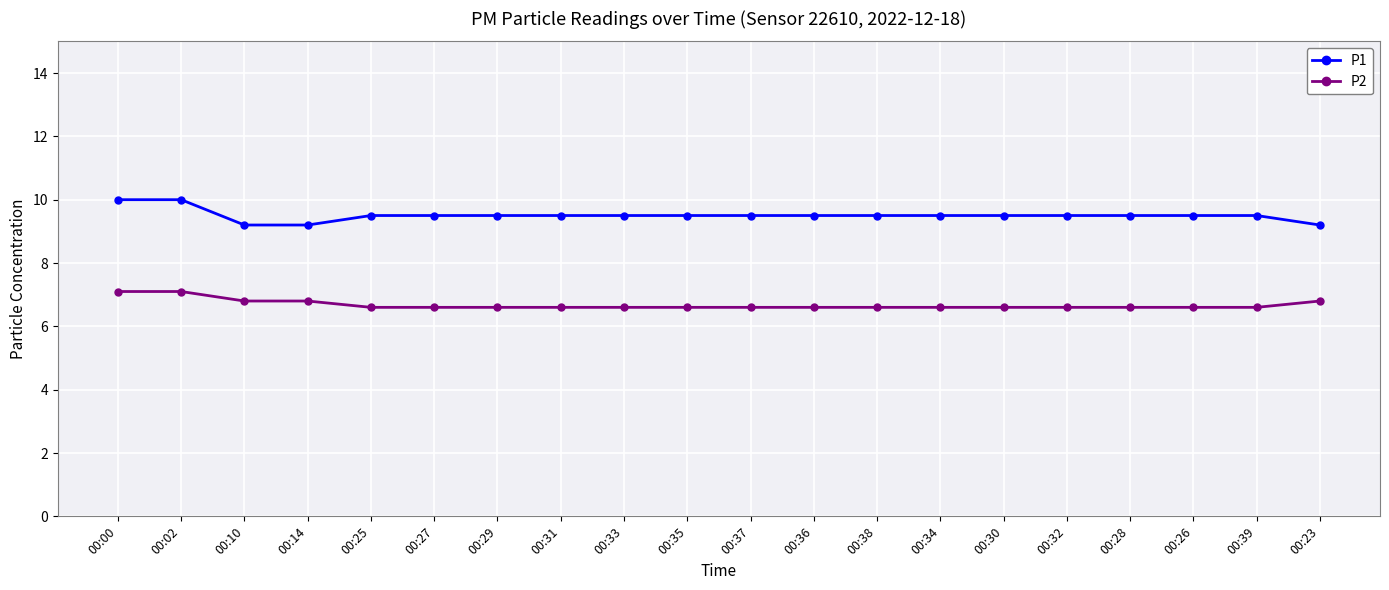

What is the label of the 7th point from the left?

00:29